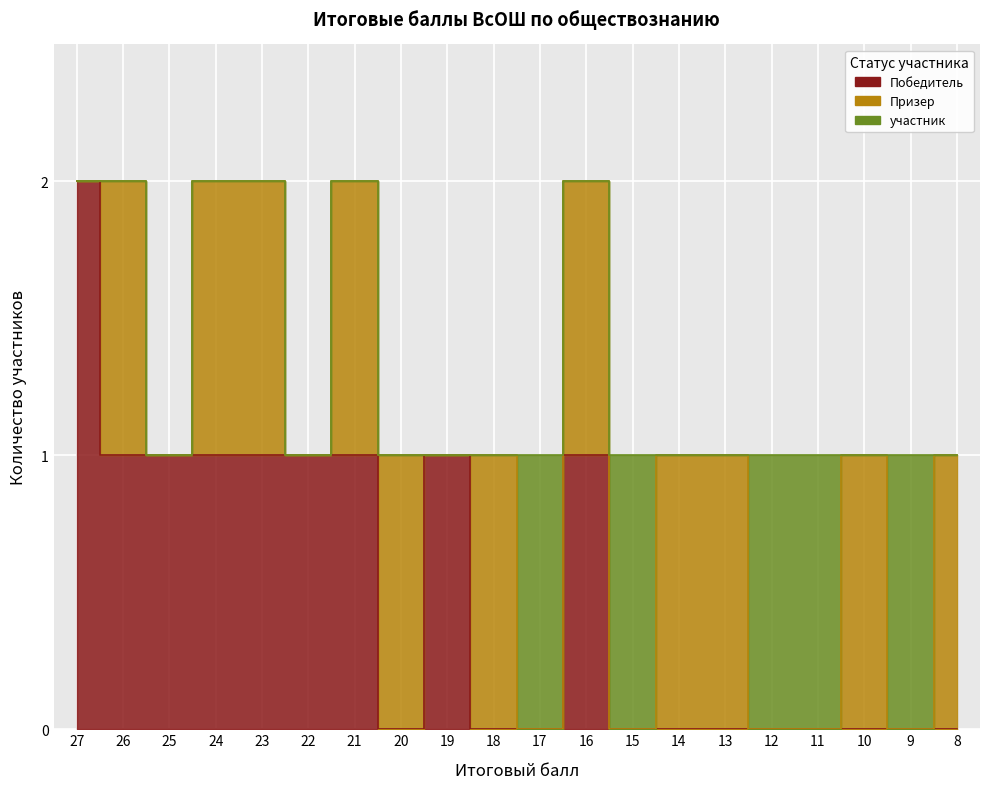

True or false: участник has a value of 1 at 11.

True